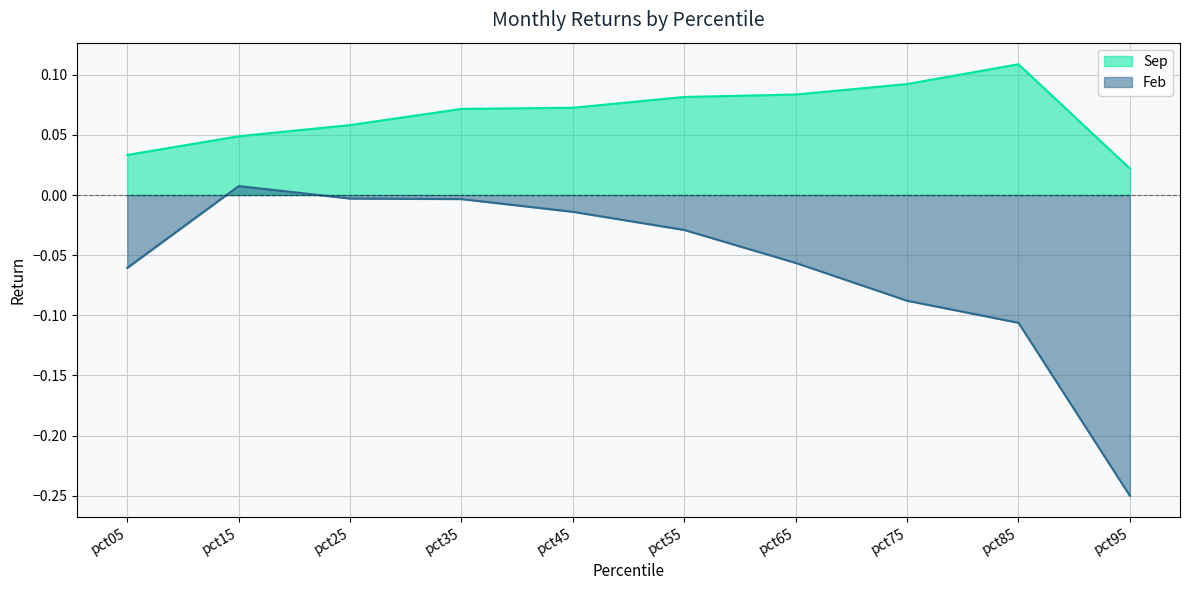

What is the value of the Feb point at the 1st from the left?

-0.1